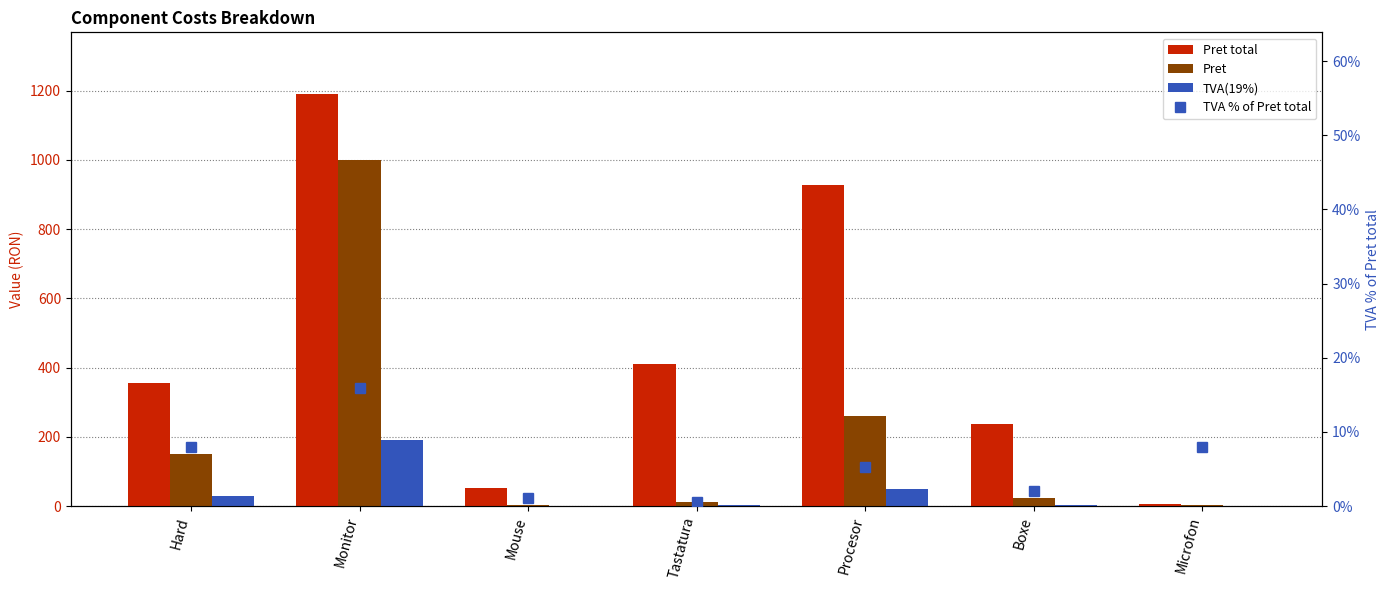

How many data points in TVA % of Pret total are less than 5?

3